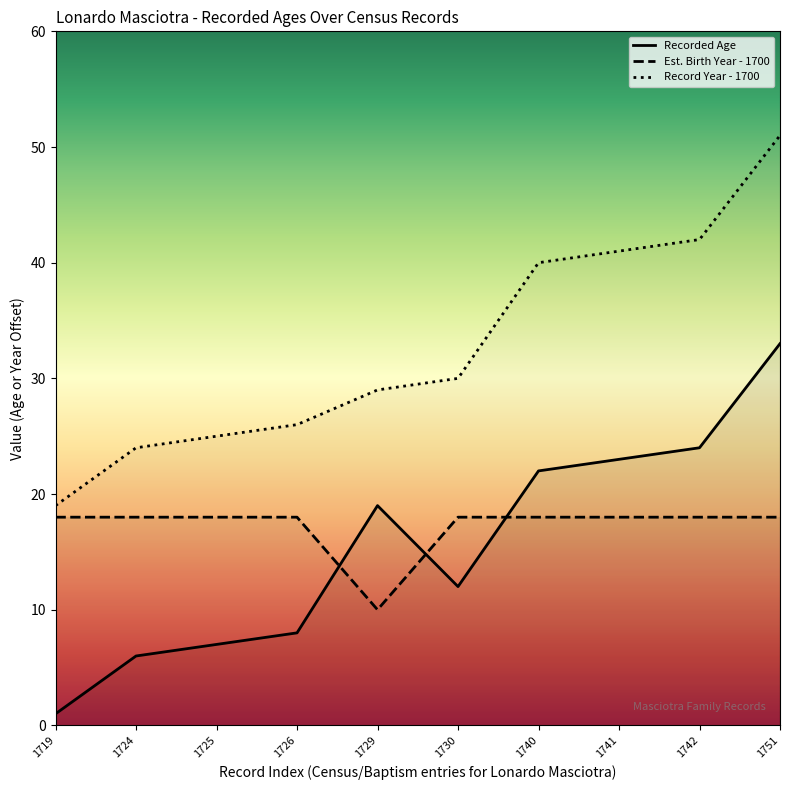

Between 1724 and 1729, which series saw the biggest shift?

Recorded Age